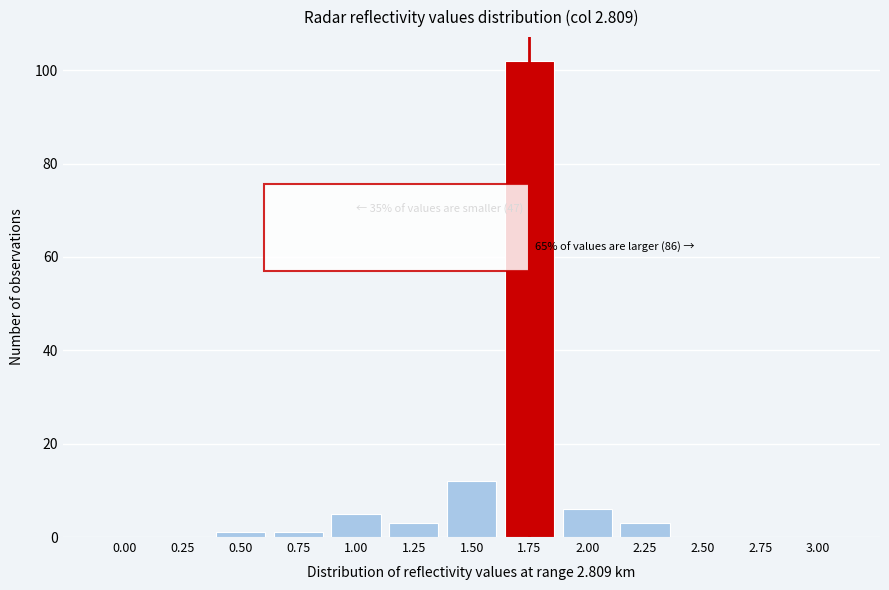

Reading left to right, list all the values displayed in this chart.

0.00=0	0.25=0	0.50=1	0.75=1	1.00=5	1.25=3	1.50=12	1.75=102	2.00=6	2.25=3	2.50=0	2.75=0	3.00=0